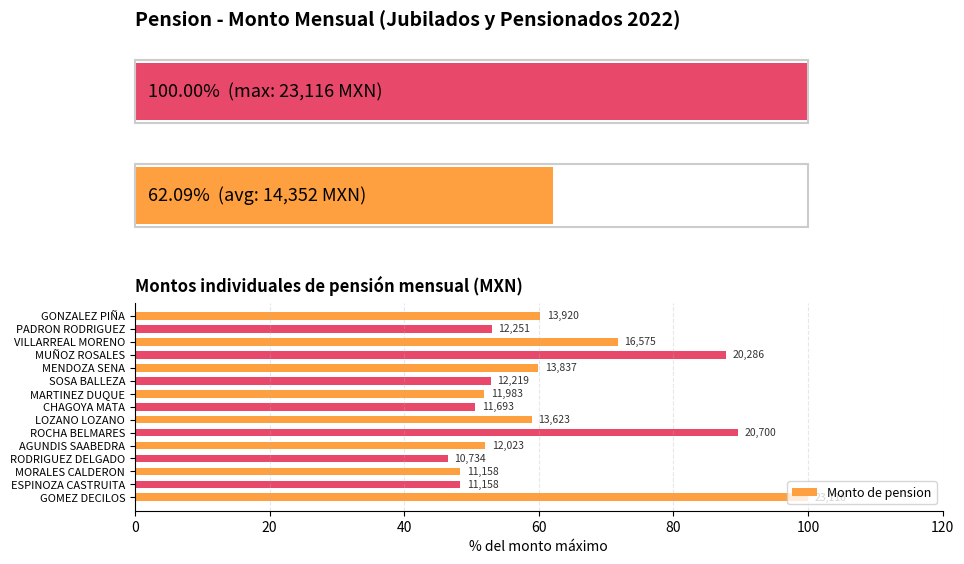

What position from the left is SOSA BALLEZA?

6